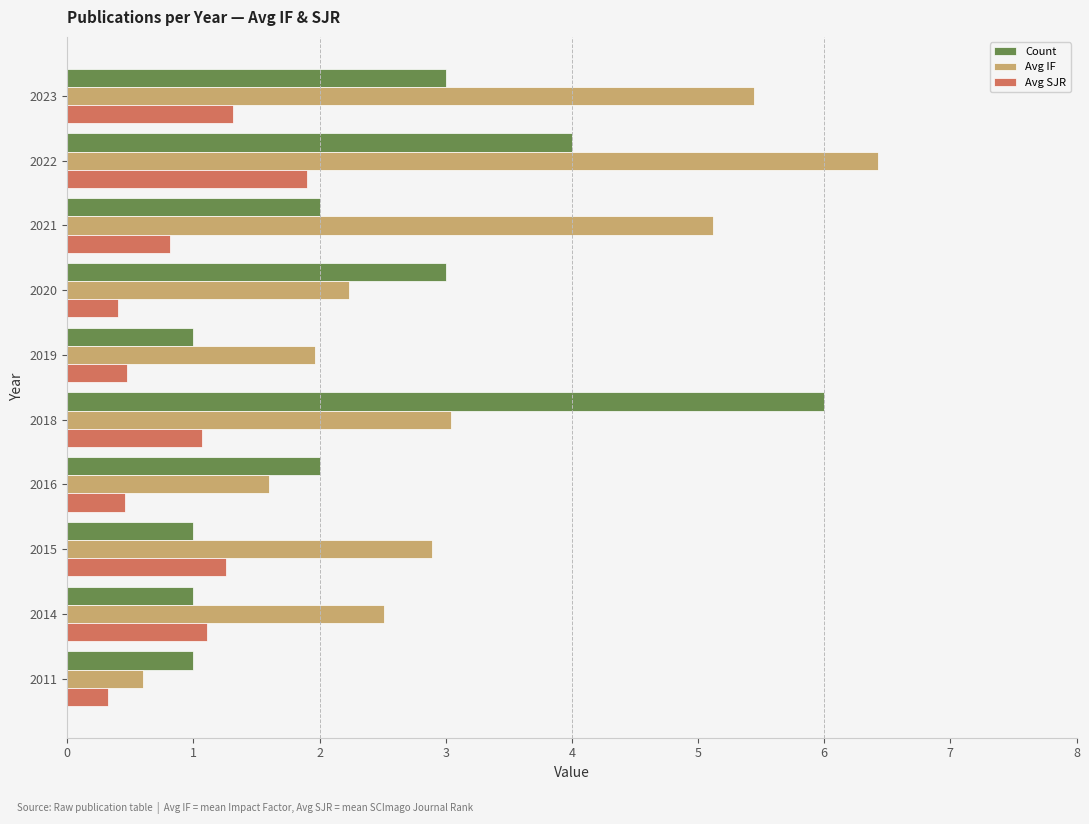

Is the value of Avg IF at 2019 greater than the value of Avg SJR at 2019?

Yes